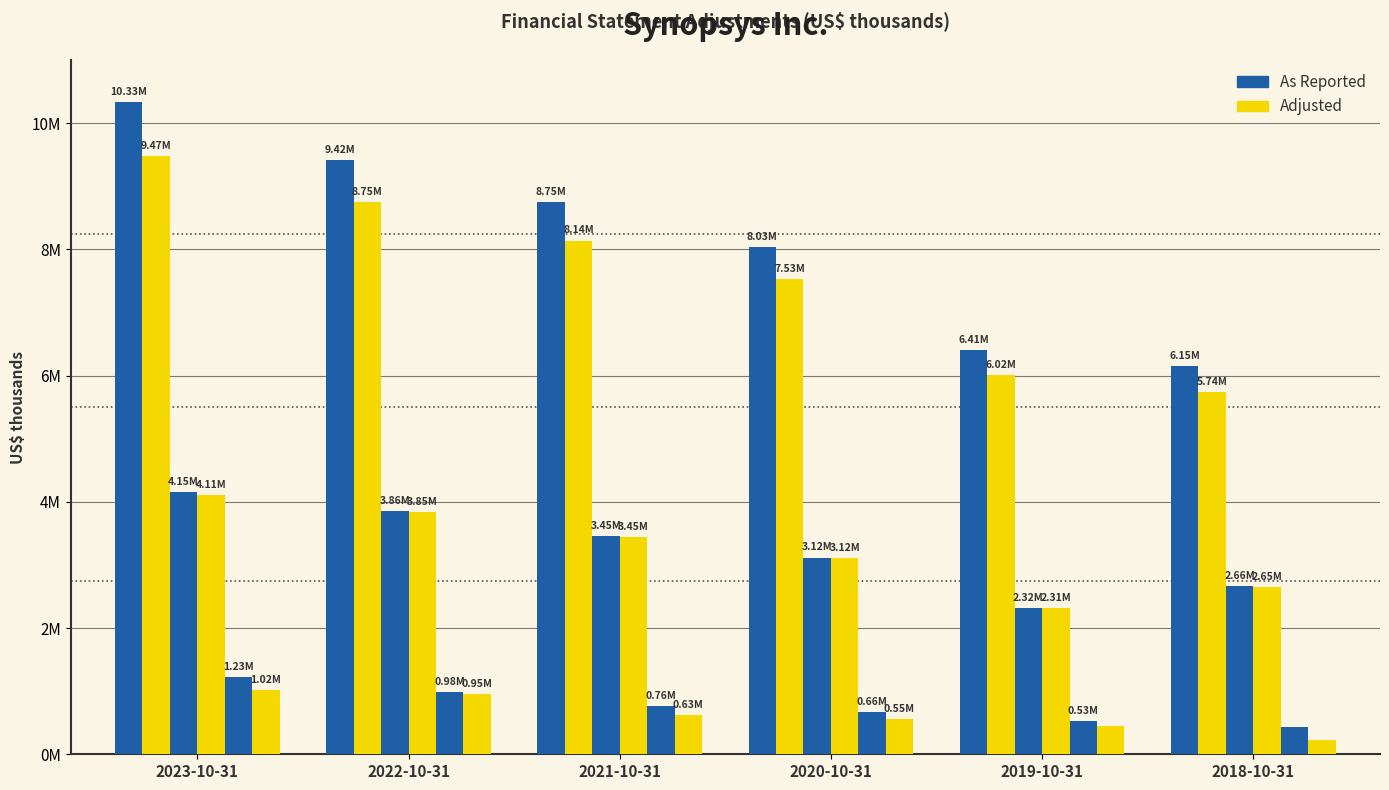

What position from the left is 2023-10-31?

1